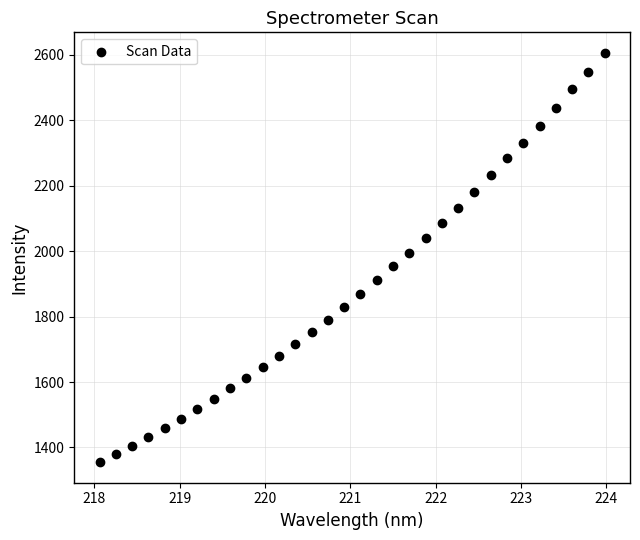

What is the range of X values (max minus min)?

5.9